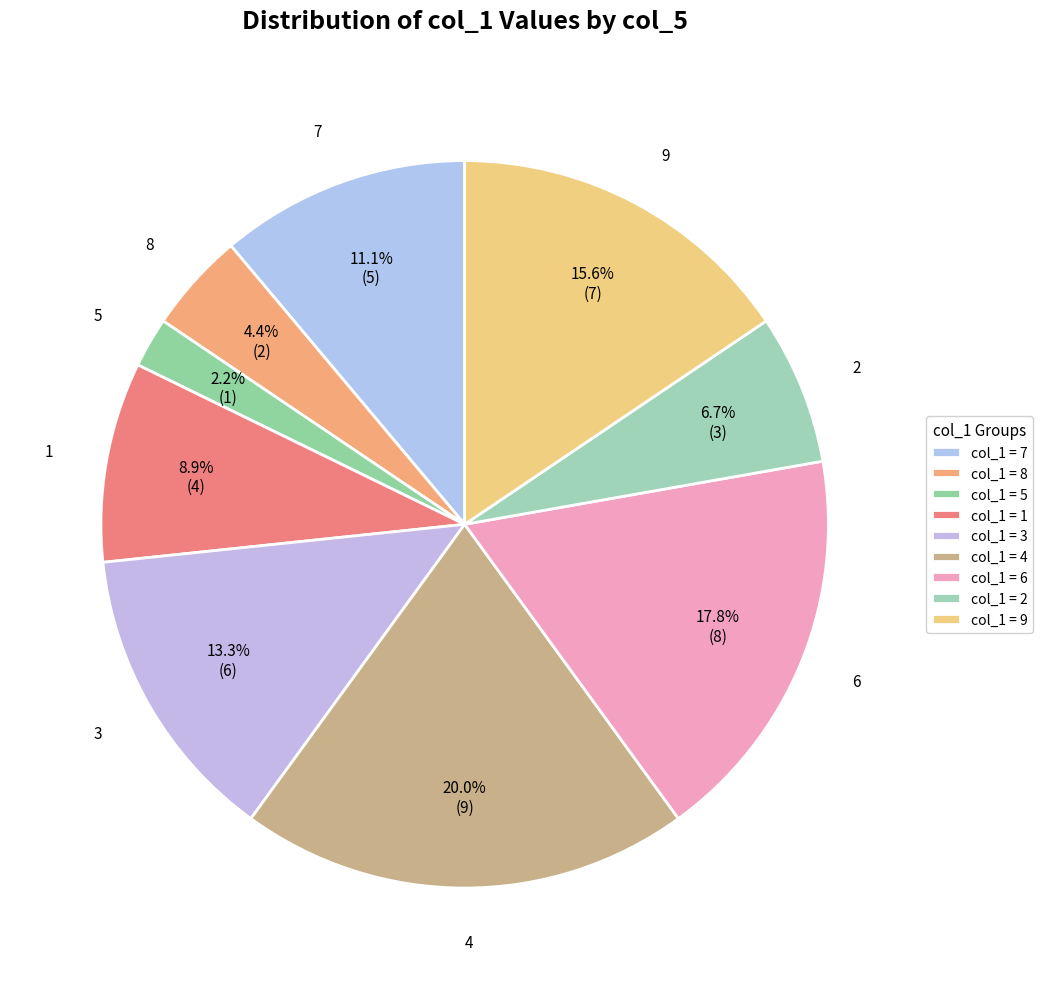

True or false: 5 accounts for 11% of the total.

False